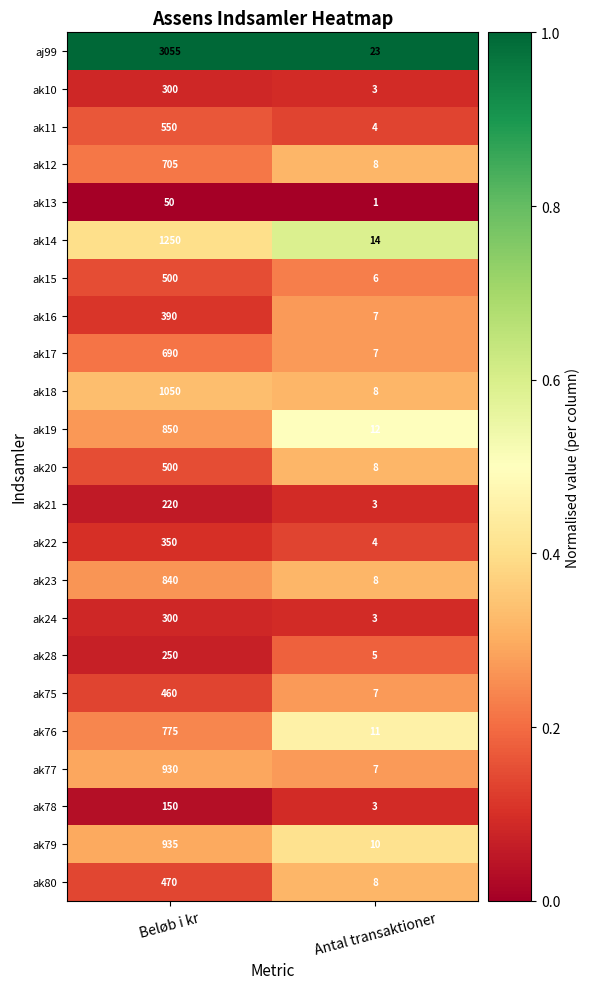

Which series changed the most between Beløb i kr and Antal transaktioner?

aj99